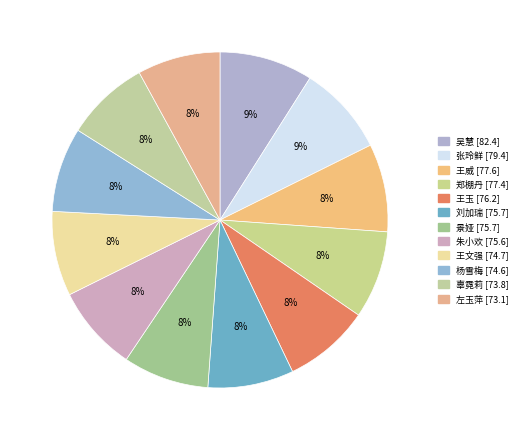

Is there any slice that represents more than half of the pie?

No